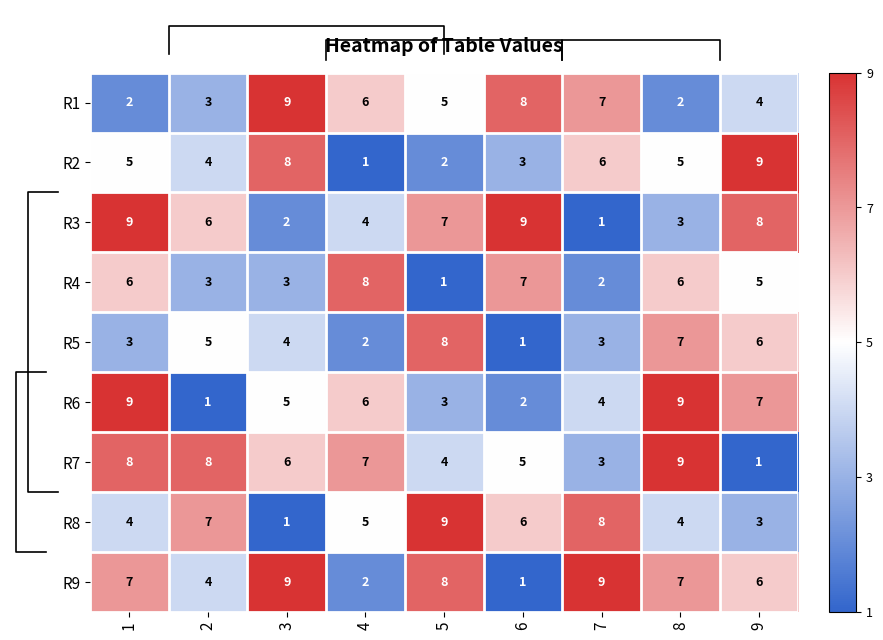

At which label does R3 reach its minimum?

7